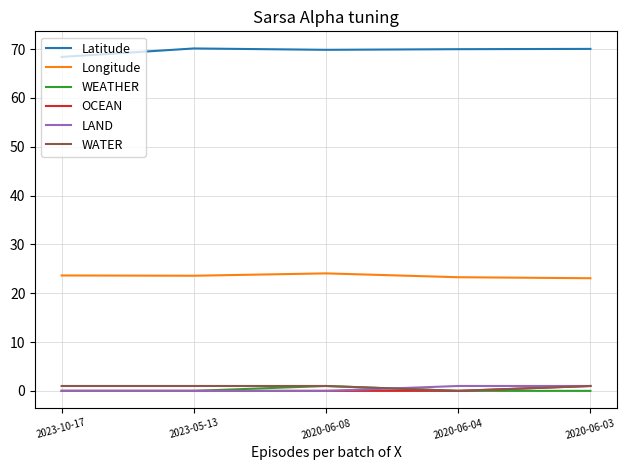

True or false: Latitude has a value of 70.0 at 2020-06-03.

True